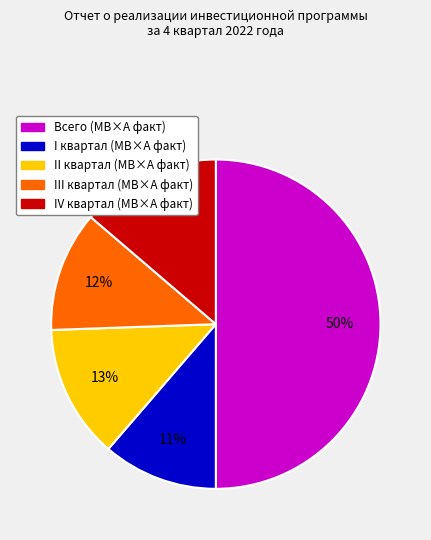

Rank the categories by value from highest to lowest.

Всего (МВ×А факт), IV квартал (МВ×А факт), II квартал (МВ×А факт), III квартал (МВ×А факт), I квартал (МВ×А факт)